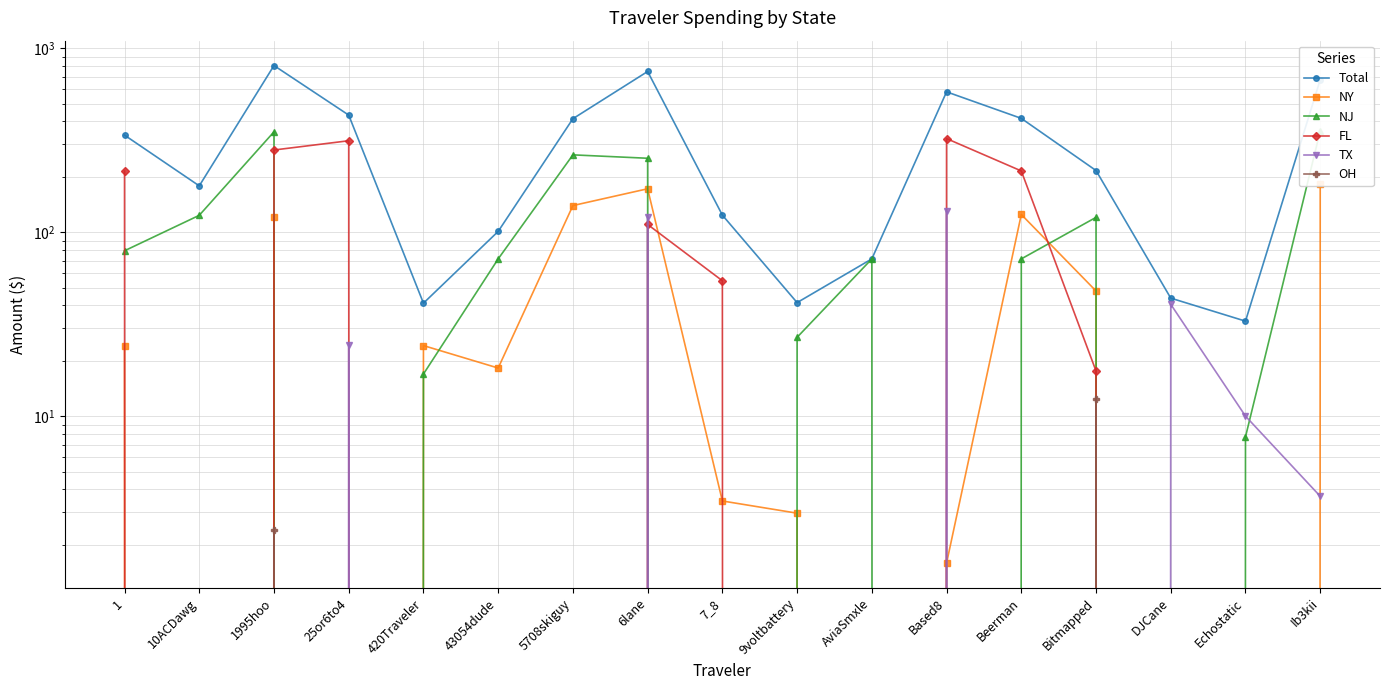

Rank the series at Ib3kii from highest to lowest value.

Total, NJ, NY, TX, FL, OH